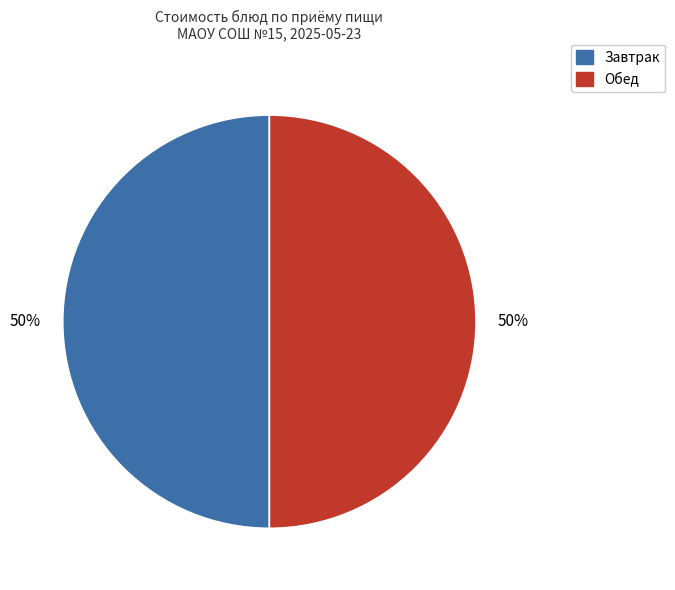

To the nearest percent, what is the average slice percentage?

50%